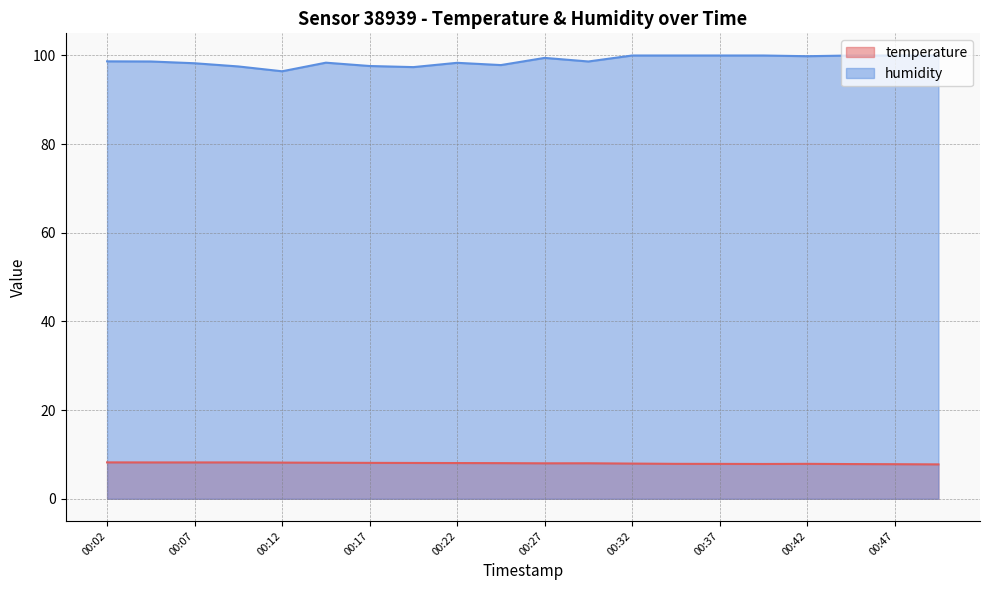

How many lines are shown in the chart?

2